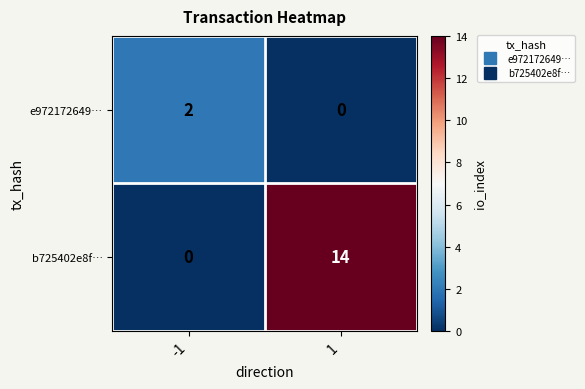

How many series are shown in this chart?

2